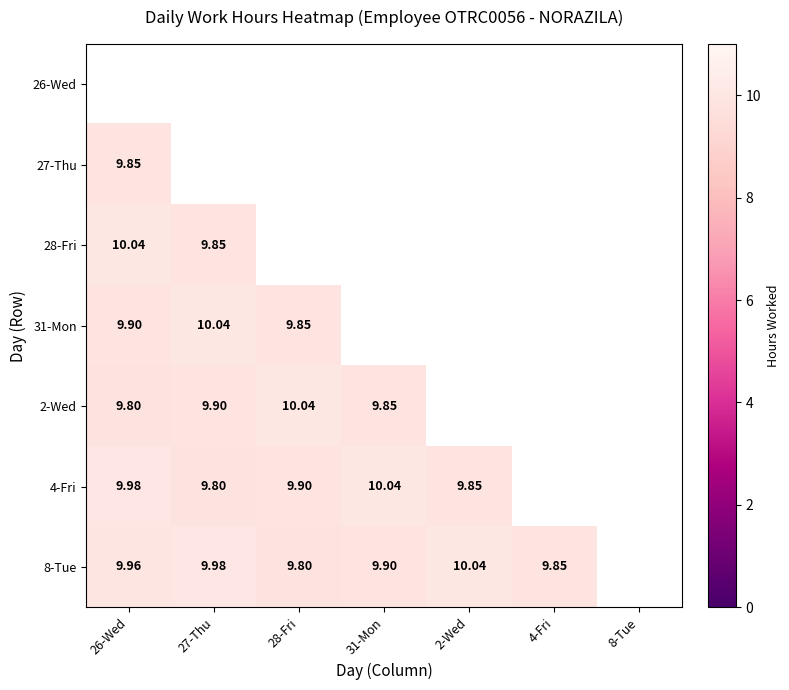

What is the greatest value displayed?

10.0